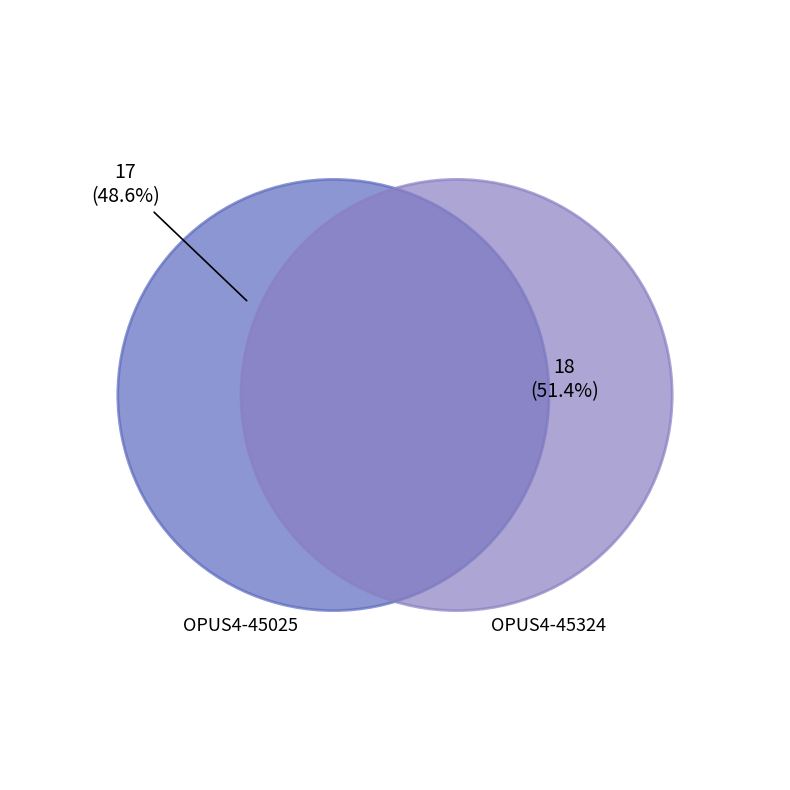

To the nearest percent, what is the difference between the OPUS4-45025 and OPUS4-45324 slice percentages?

3%